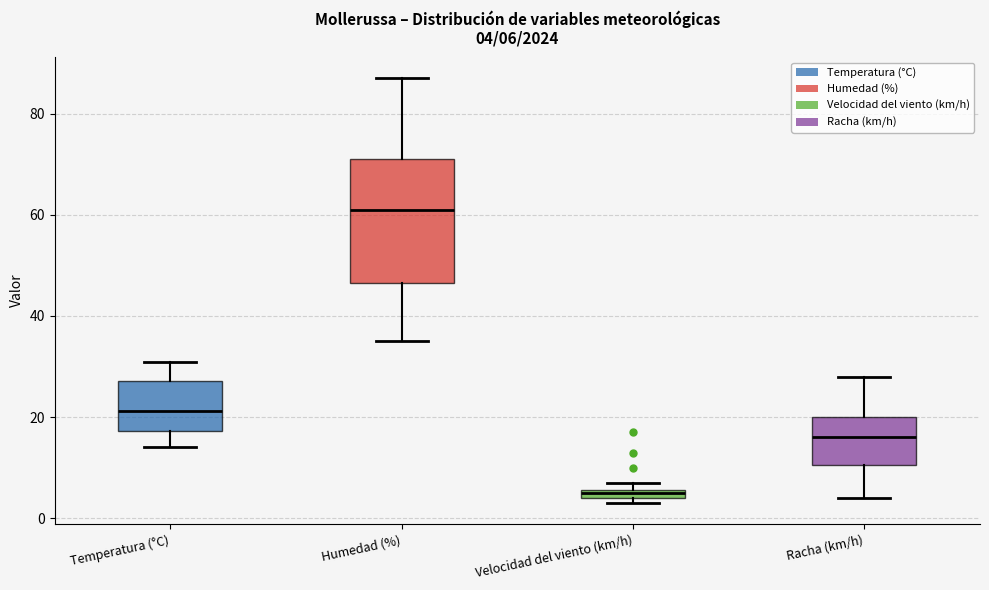

Which box has the highest median line?

Humedad (%)